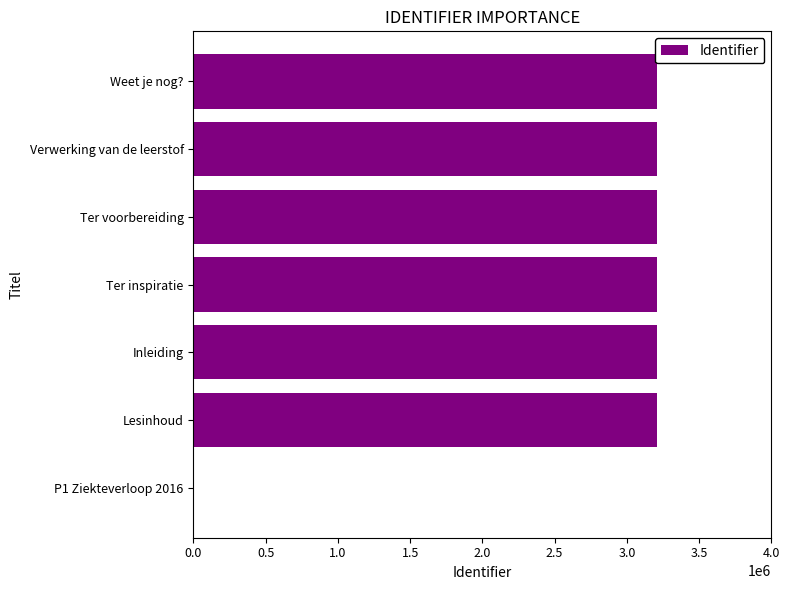

What is the change in value from P1 Ziekteverloop 2016 to Inleiding?

+3210211